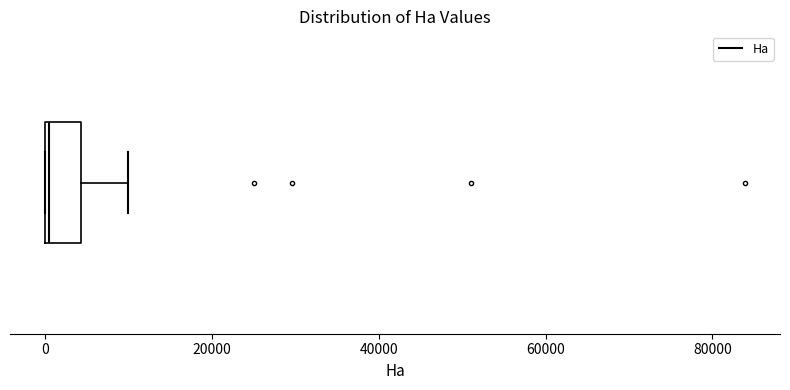

Where is the left edge of the box on the x-axis? The values are not printed on the chart, so give them approximately, as read against the axis.

0